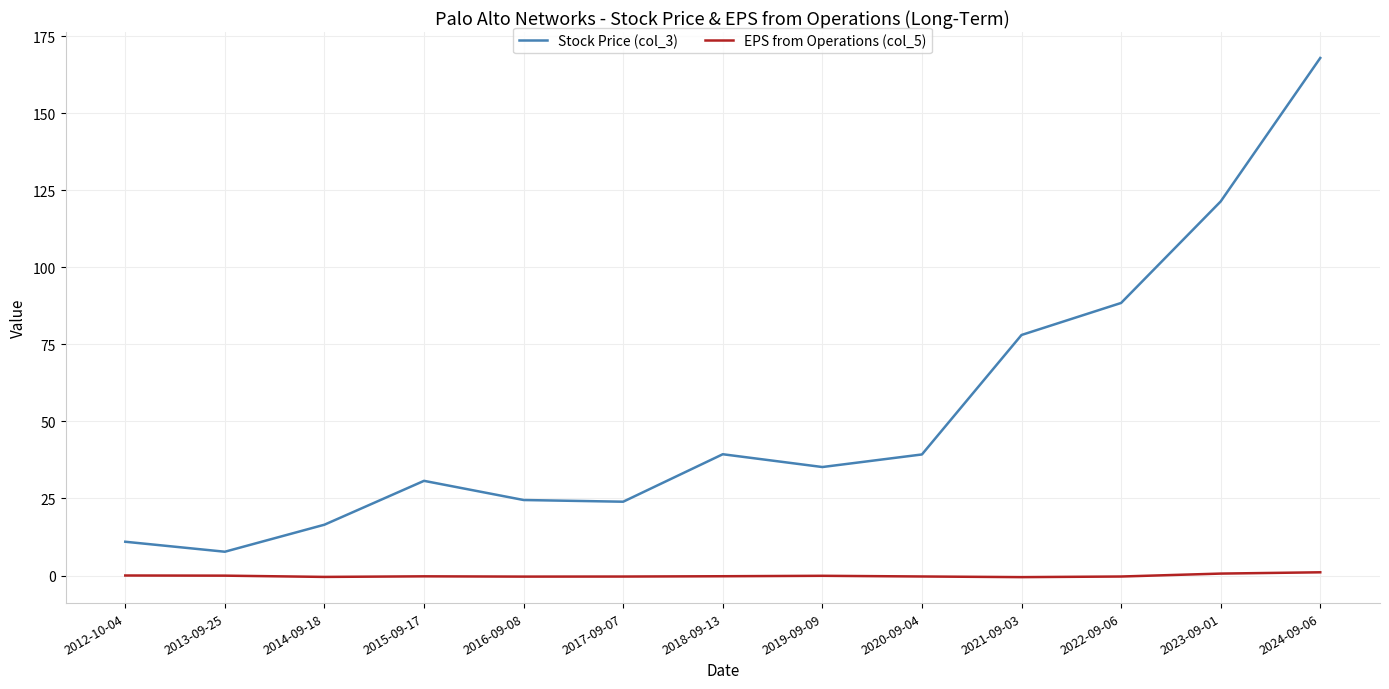

How many values in the Stock Price (col_3) series exceed 35?

7